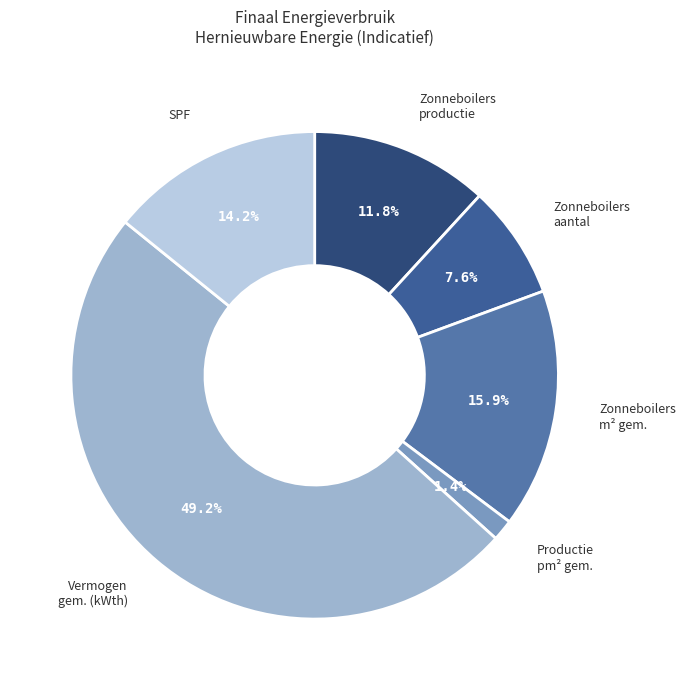

Count the number of slices in the pie.

6